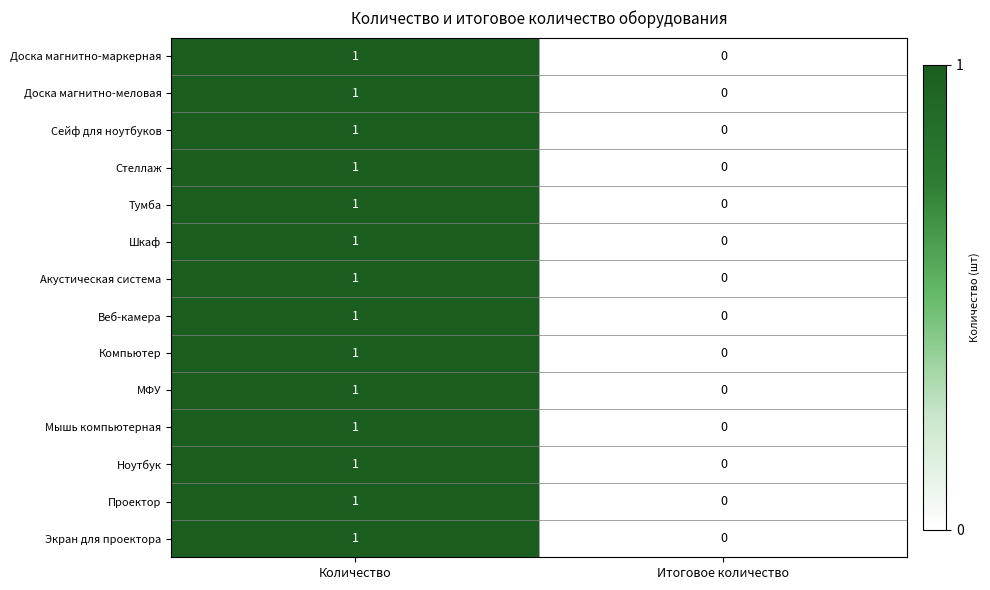

At which label does Ноутбук reach its minimum?

Итоговое количество